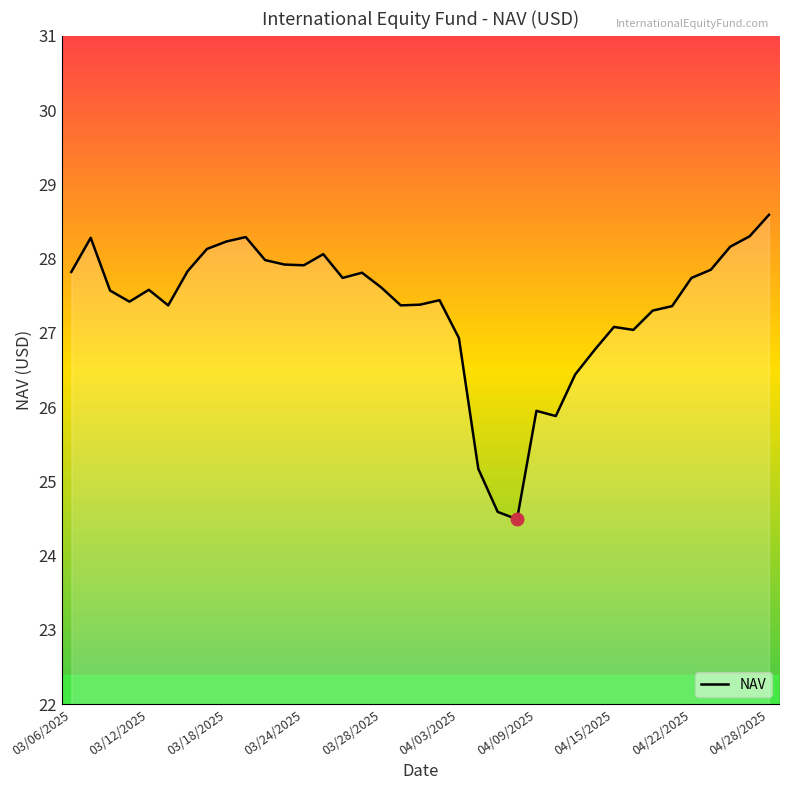

What is the difference between the second highest and minimum values?

3.8